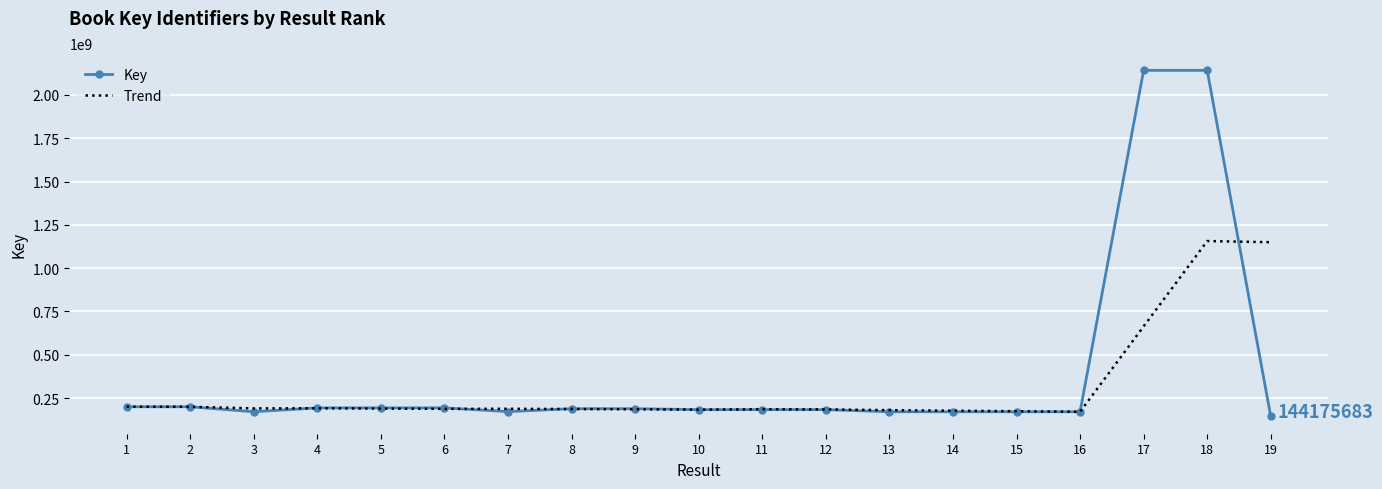

What is the total value across all series at 3?

361492532.7